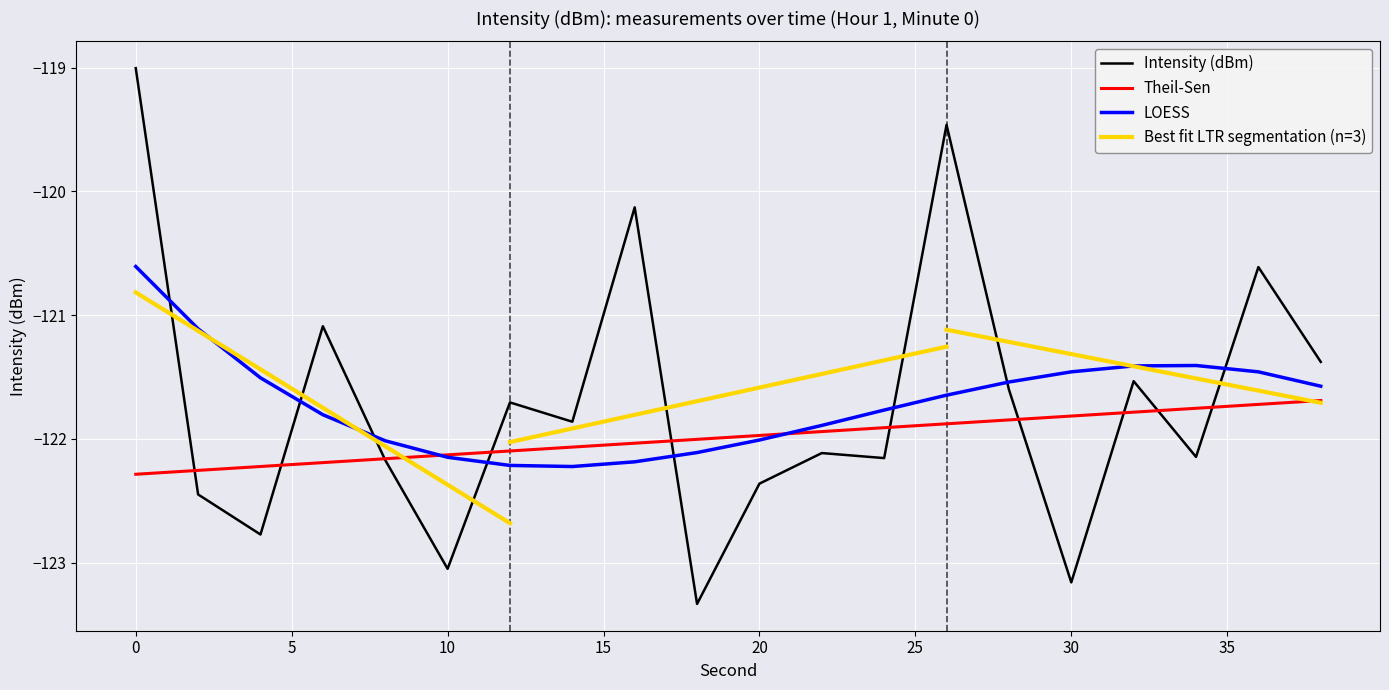

The value of Intensity (dBm) at 20 is -122.4. True or false?

True